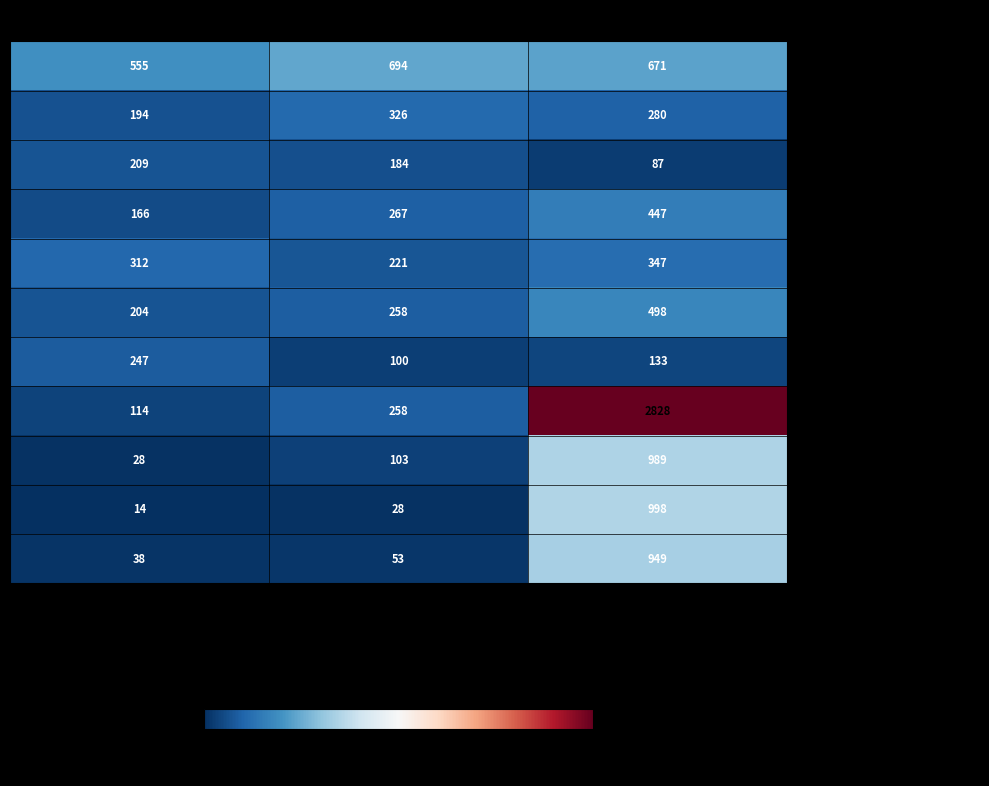

What is the maximum value for FELSEFE GRUBU?

498